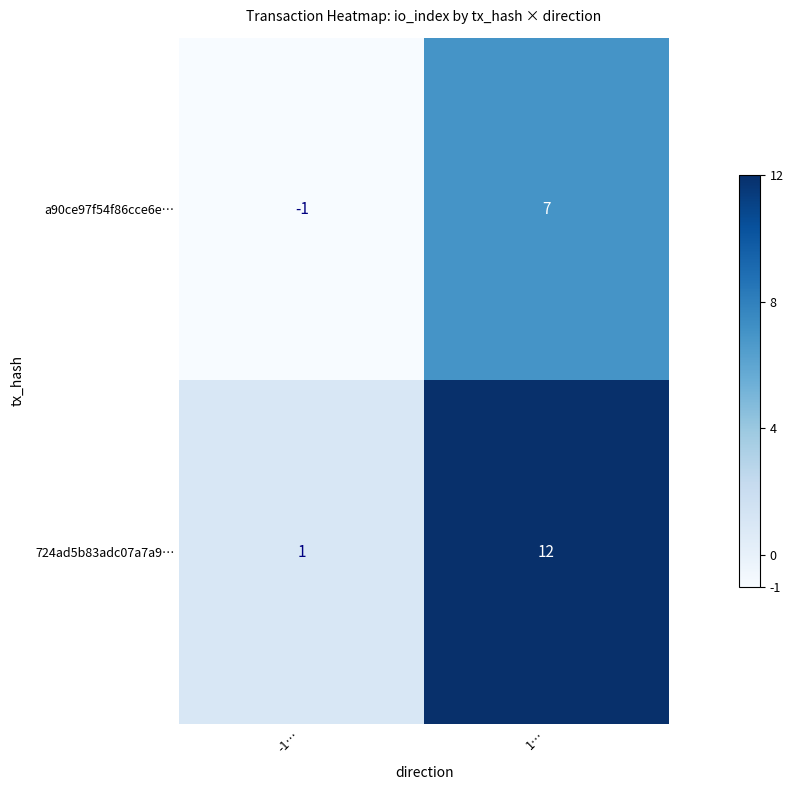

What is the minimum value shown in the chart?

-1